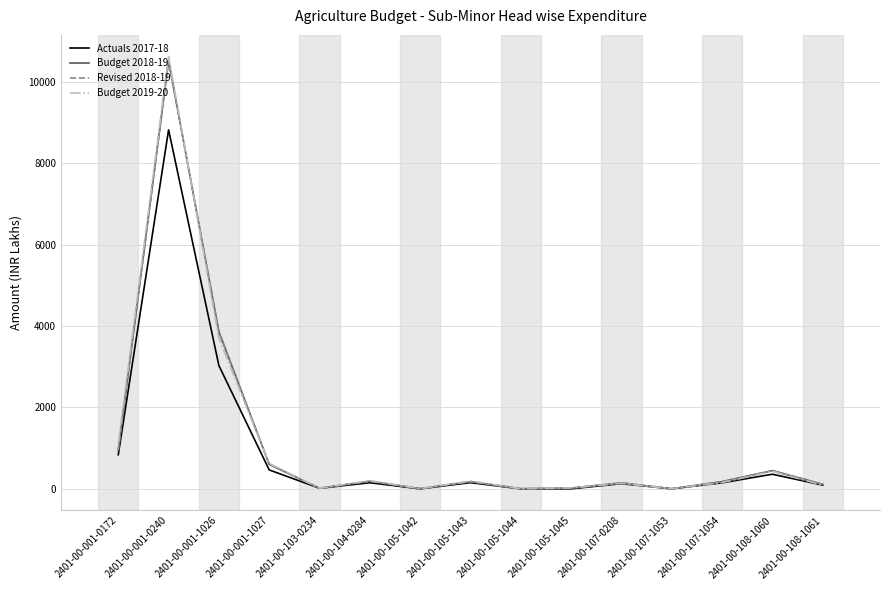

How many times do Revised 2018-19 and Budget 2019-20 cross each other?

5